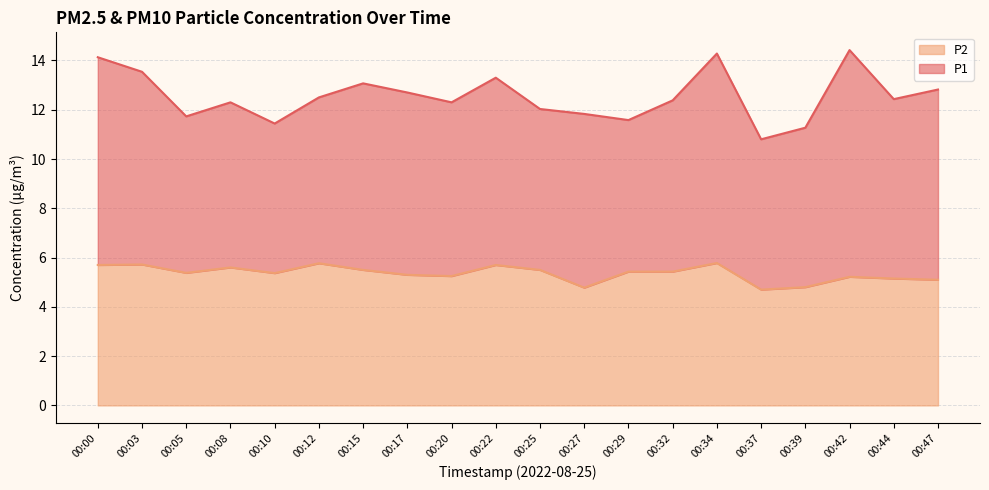

What is the value of the 4th point from the left?

5.6